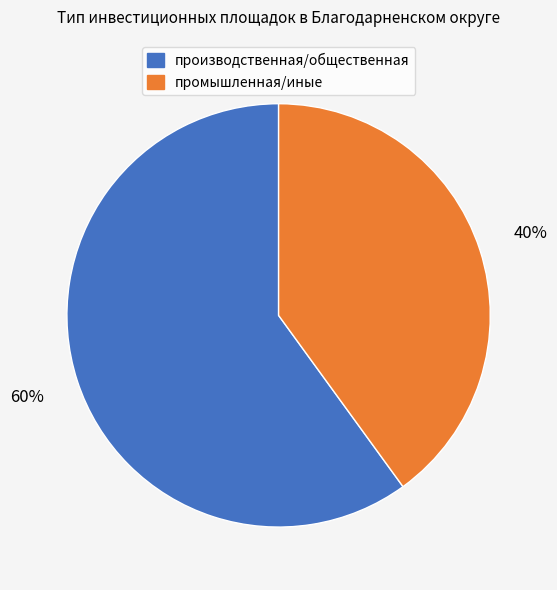

To the nearest percent, what is the average slice percentage?

50%